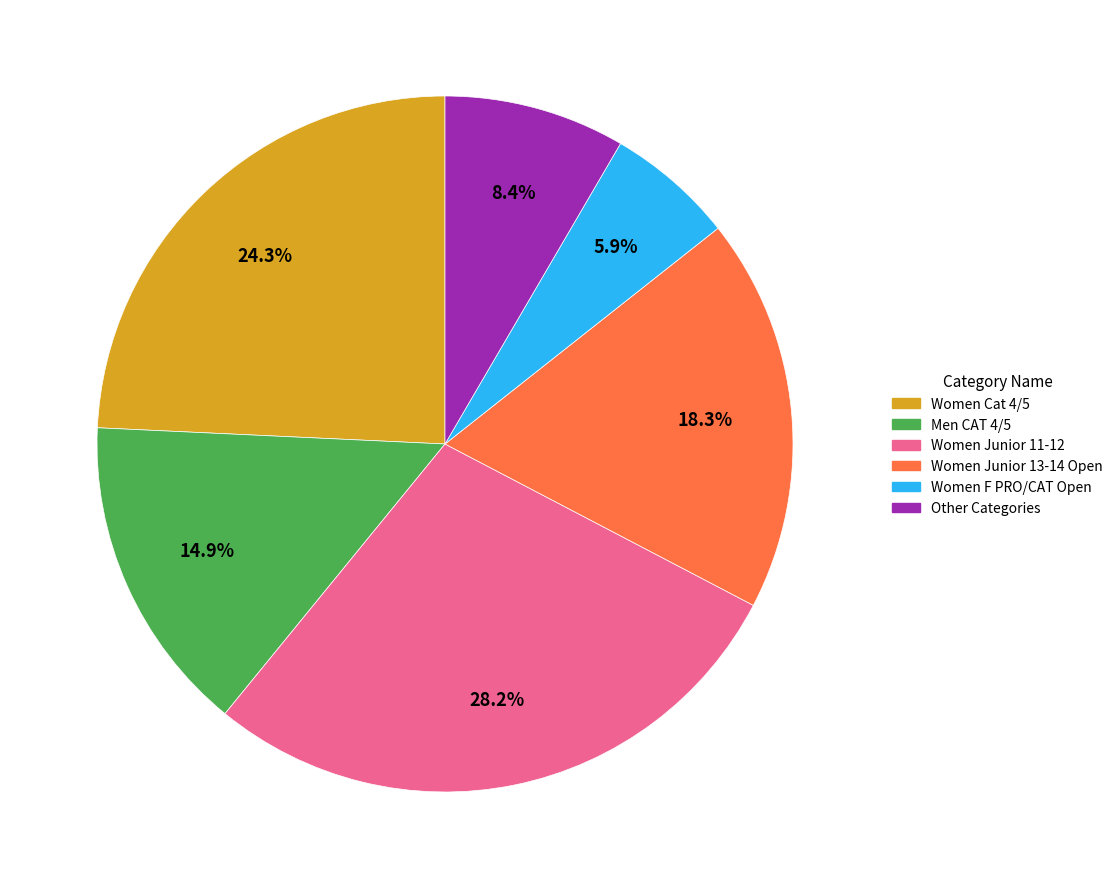

To the nearest percent, what is the average slice percentage?

17%